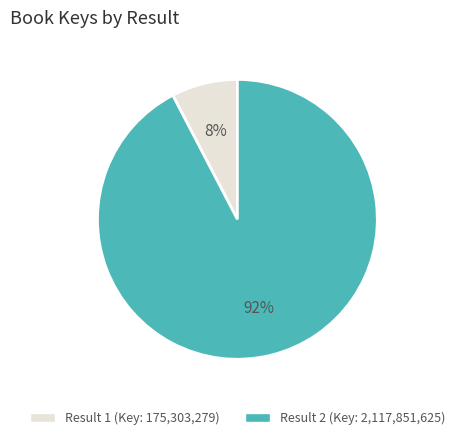

To the nearest percent, what is the average slice percentage?

50%